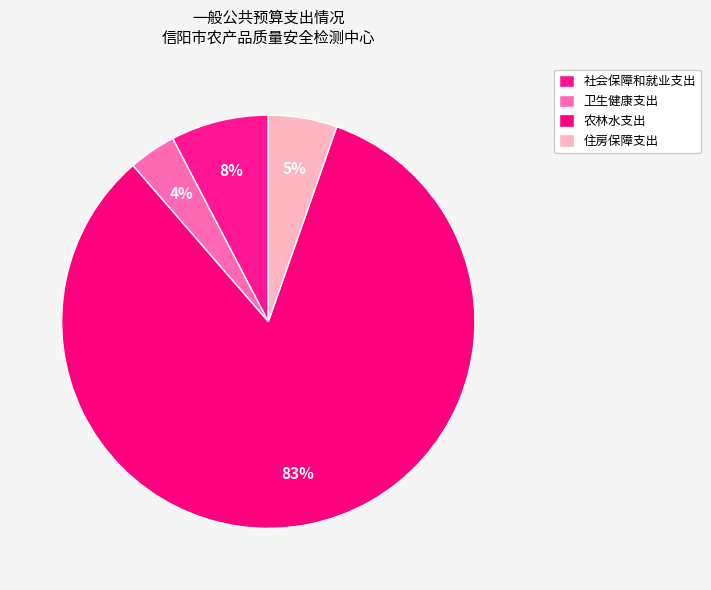

Which category has the biggest portion of the pie?

农林水支出